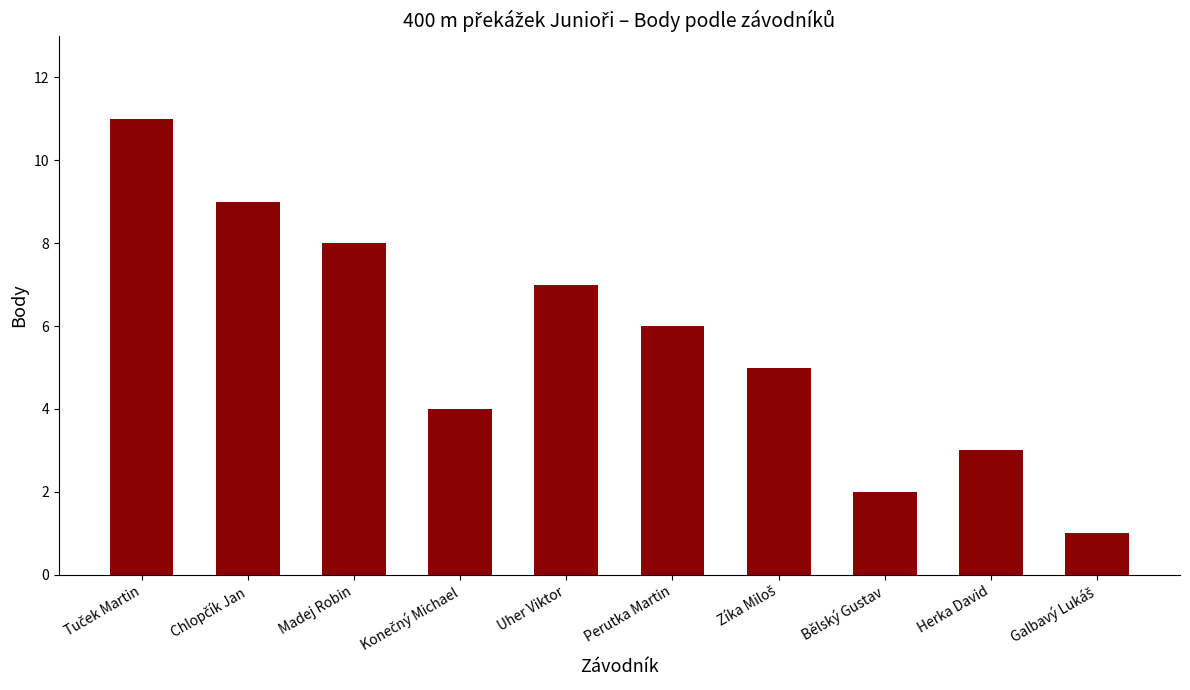

What is the value of the 4th bar from the left?

4